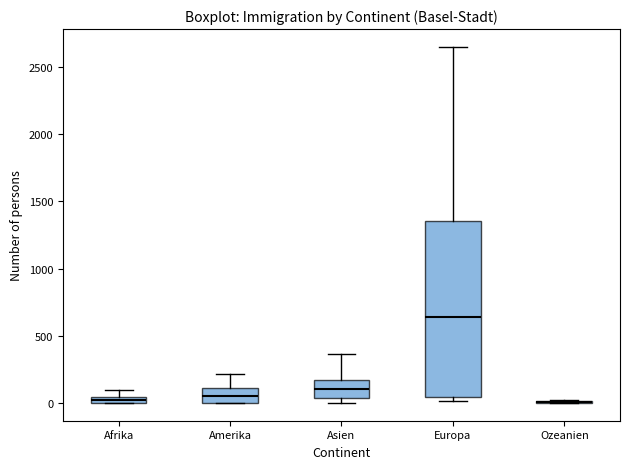

Comparing the boxes themselves (not the whiskers), which one is the tallest?

Europa